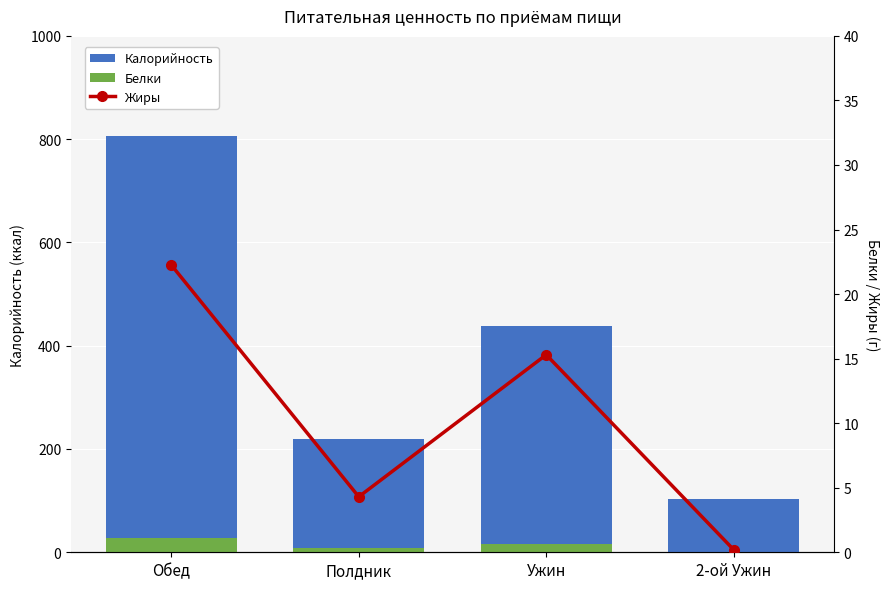

What is the value of the Белки bar at the 1st from the left?

27.6